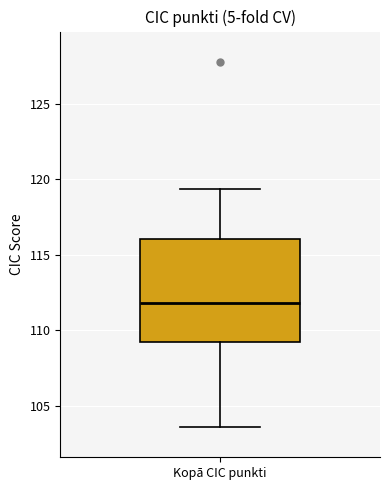

Where is the lower edge of the box for Kopā CIC punkti on the y-axis? The values are not printed on the chart, so give them approximately, as read against the axis.

109.0